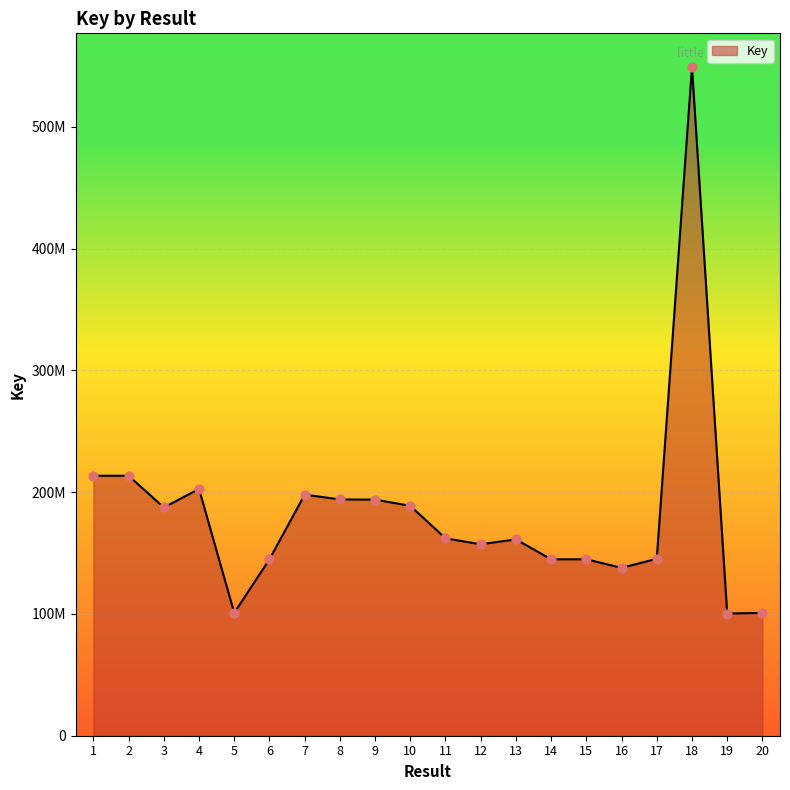

What is the change in value from 7 to 18?

+351360112